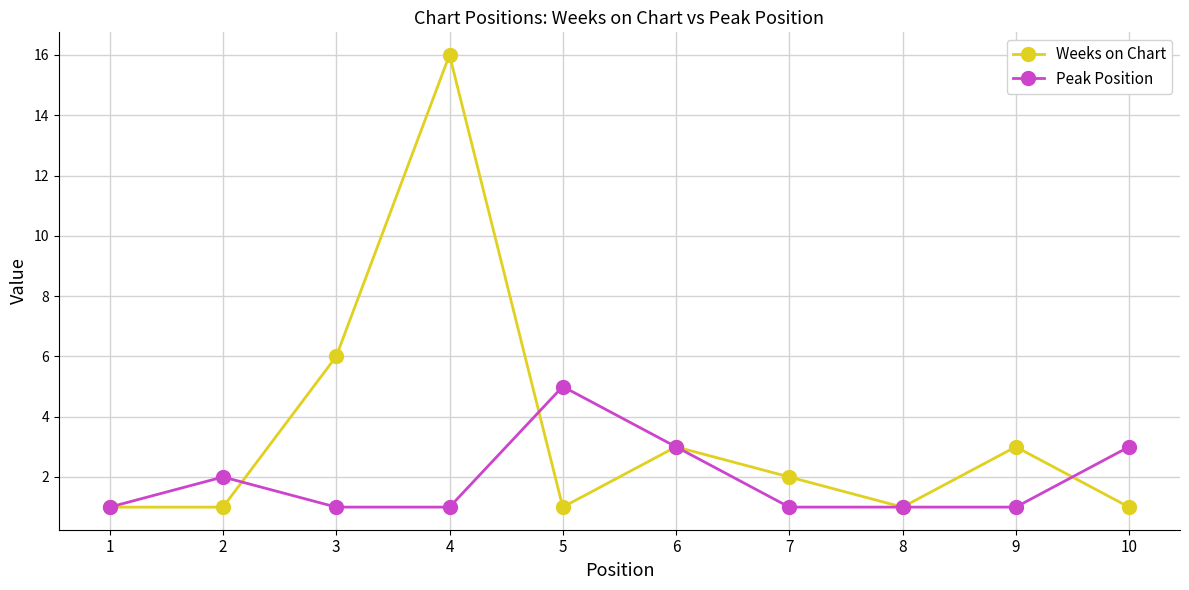

What is the value of the Weeks on Chart point at the 3rd from the left?

6